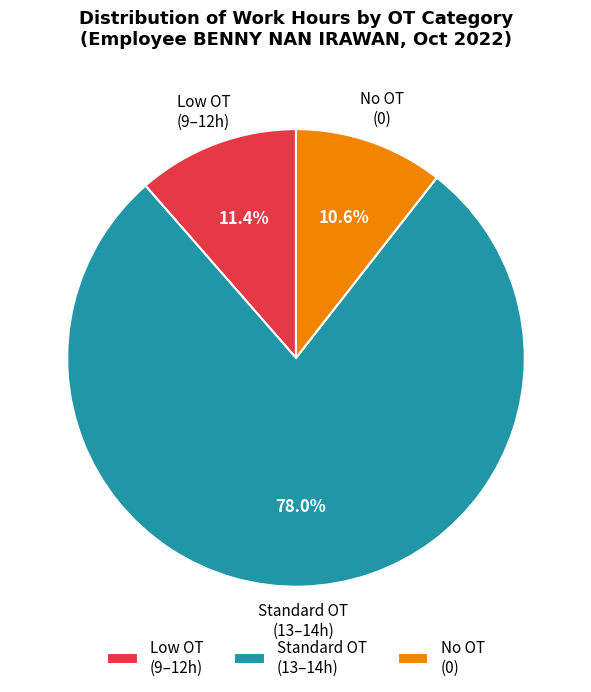

Count the number of slices in the pie.

3